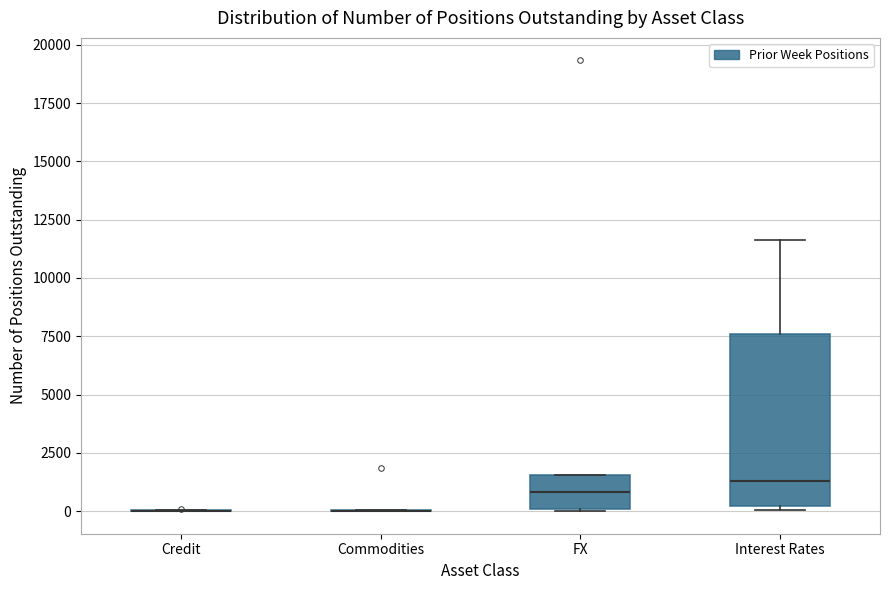

Reading left to right, transcribe this box plot: for each box, give where its median line is, the range the box spans, and where its two whiskers end, as read against the y-axis. The values are not printed on the chart, so give them approximately, as read against the axis.

Credit: box collapsed to a line at 0, whiskers 0 to 0
Commodities: box collapsed to a line at 0, whiskers 0 to 0
FX: median 1000, box 0 to 1500, whiskers 0 to 1500
Interest Rates: median 1500, box 0 to 7500, whiskers 0 (just below the box's lower edge) to 11500